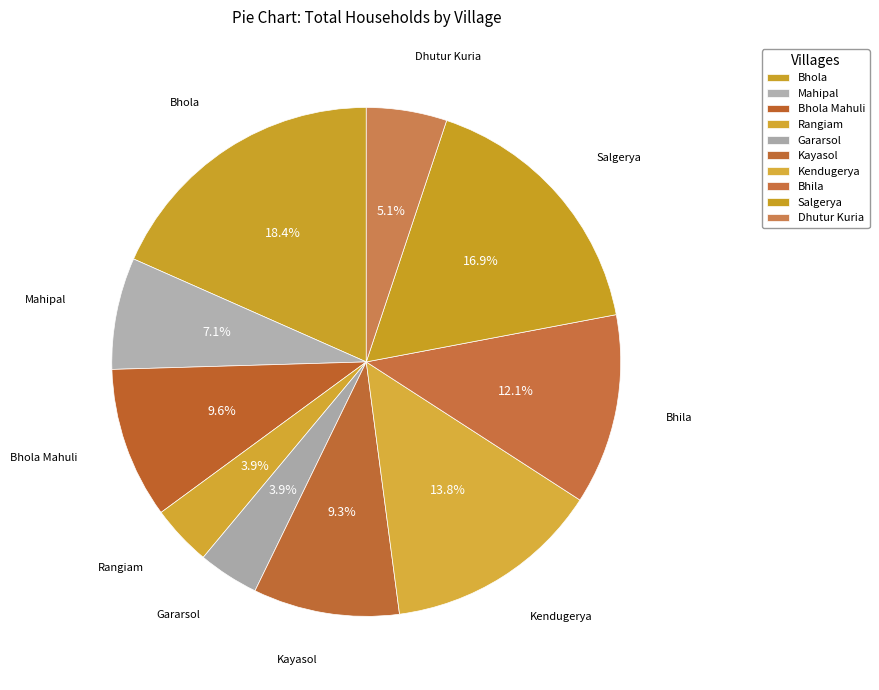

How many slices are in this pie chart?

10